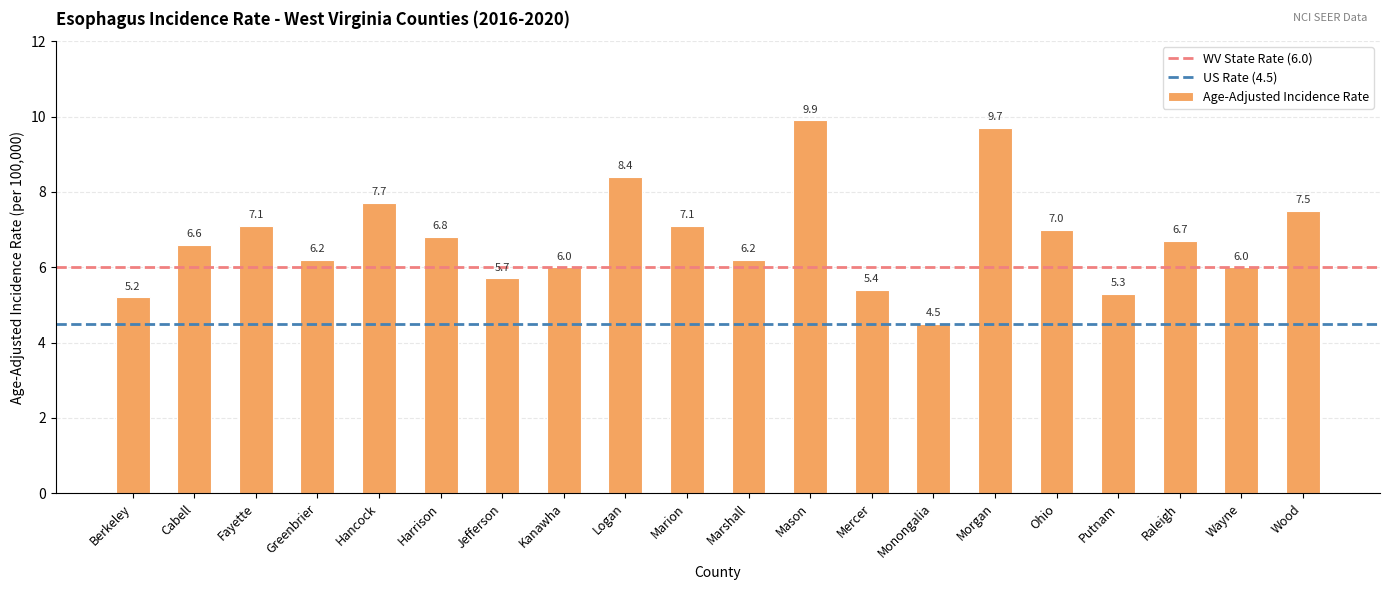

Between Putnam and Monongalia, which is larger?

Putnam